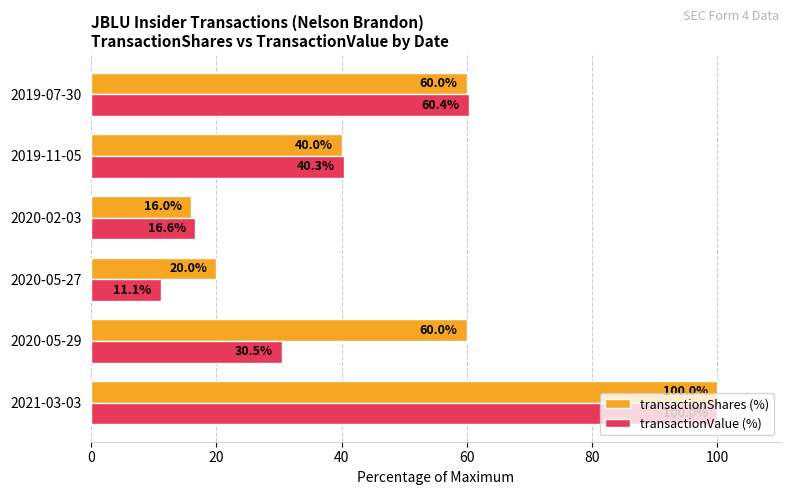

How many series are shown in this chart?

2